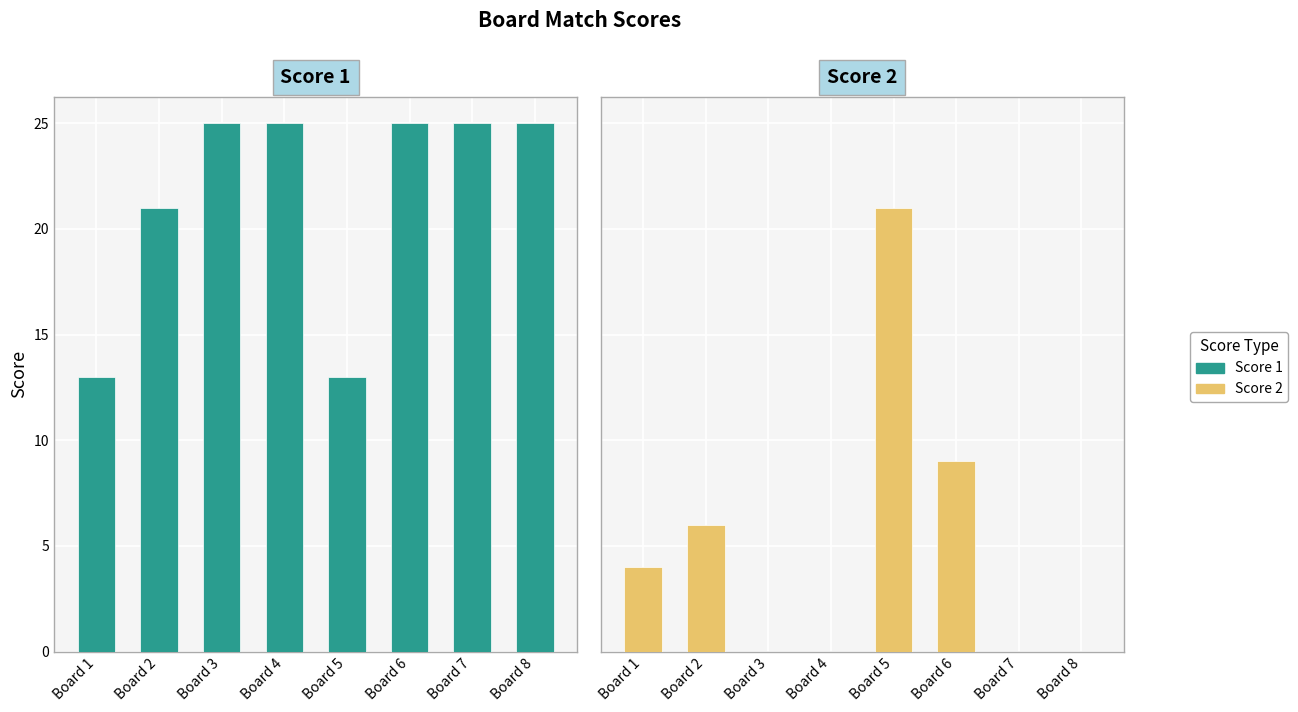

Reading right to left, transcribe all the data shown in this chart.

Score 1: Board 8=25	Board 7=25	Board 6=25	Board 5=13	Board 4=25	Board 3=25	Board 2=21	Board 1=13
Score 2: Board 8=0	Board 7=0	Board 6=9	Board 5=21	Board 4=0	Board 3=0	Board 2=6	Board 1=4